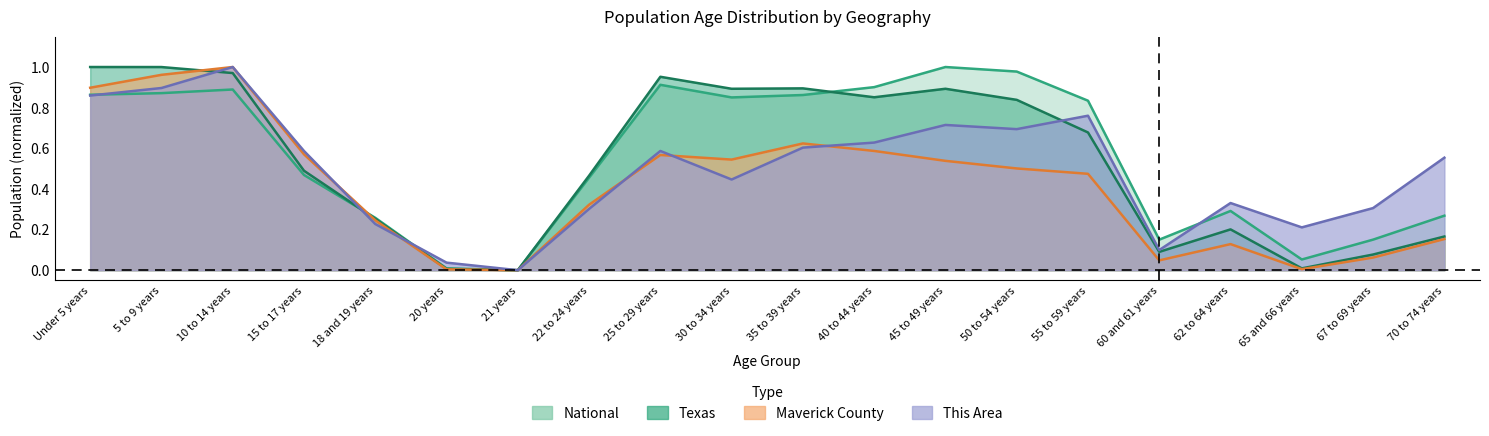

What is the difference between the Maverick County values at Under 5 years and 40 to 44 years?

0.3